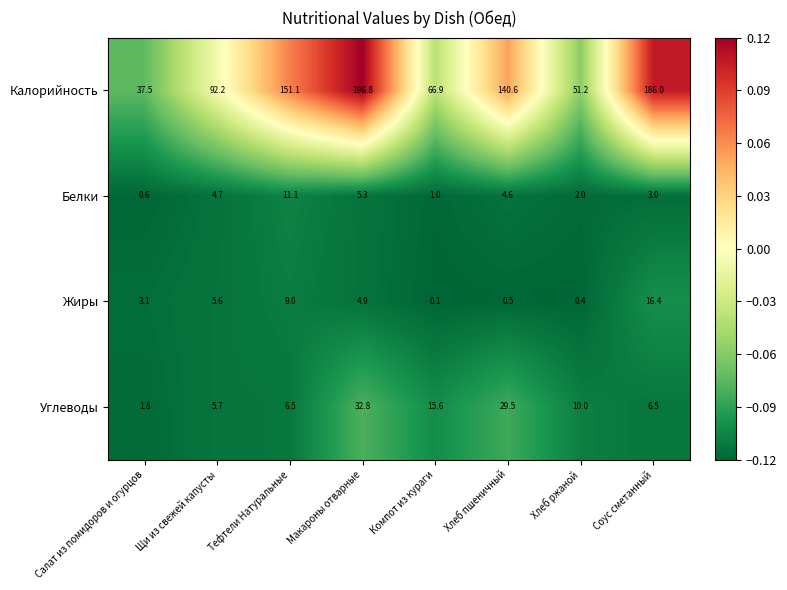

List the series in order of their peak value, lowest first.

Белки, Жиры, Углеводы, Калорийность